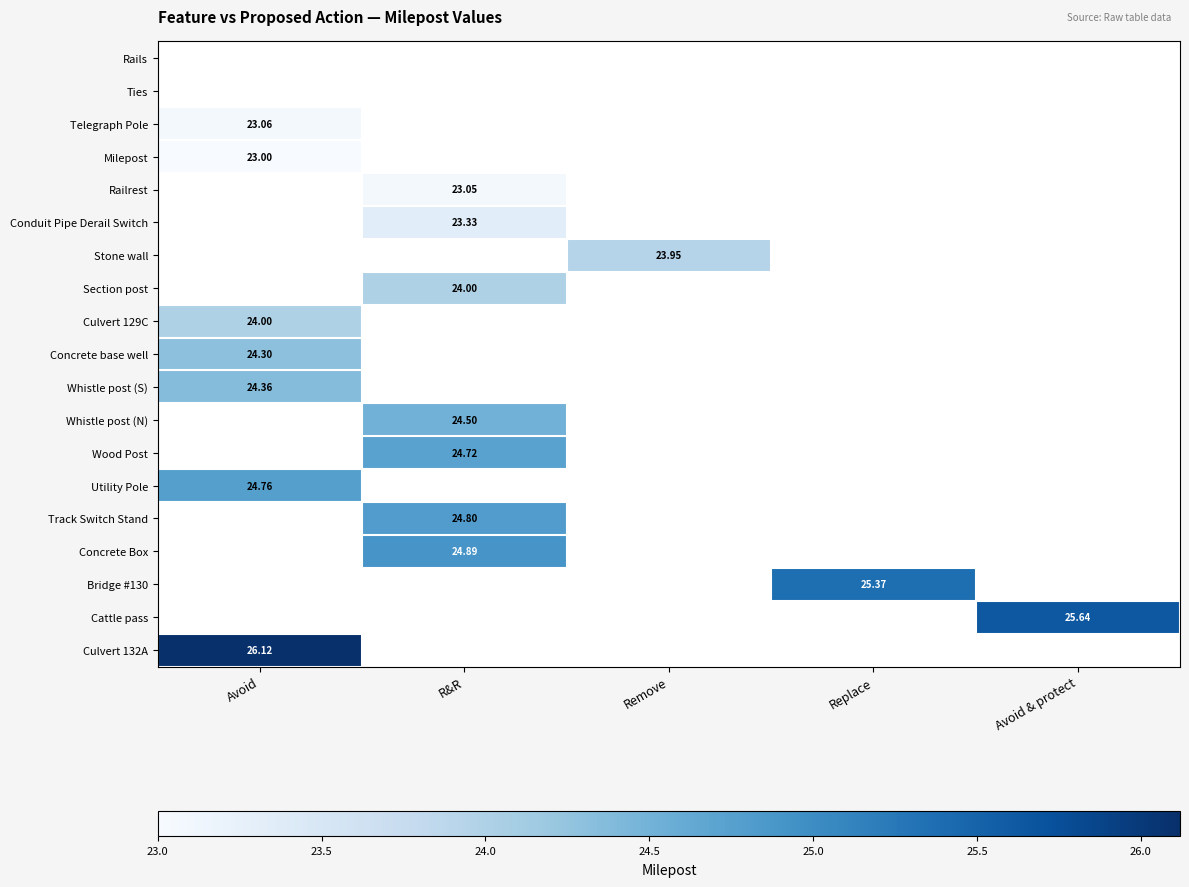

Is the value of Utility Pole at Avoid greater than the value of Cattle pass at Avoid & protect?

No